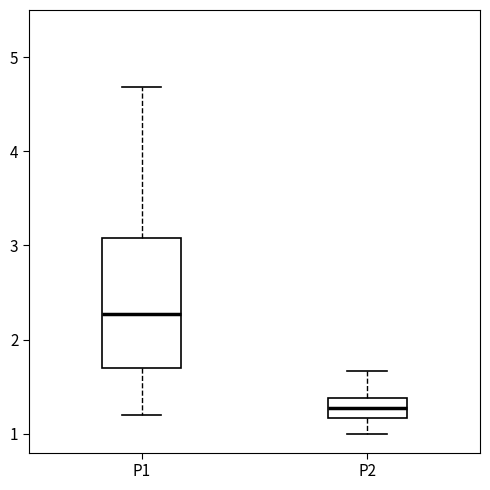

Reading left to right, read every box against the y-axis: the position of its median line, the range the box covers, and the ends of its whiskers. The values are not printed on the chart, so give them approximately, as read against the axis.

P1: median 2.3, box 1.7 to 3.1, whiskers 1.2 to 4.7
P2: median 1.3, box 1.2 to 1.4, whiskers 1.0 to 1.7